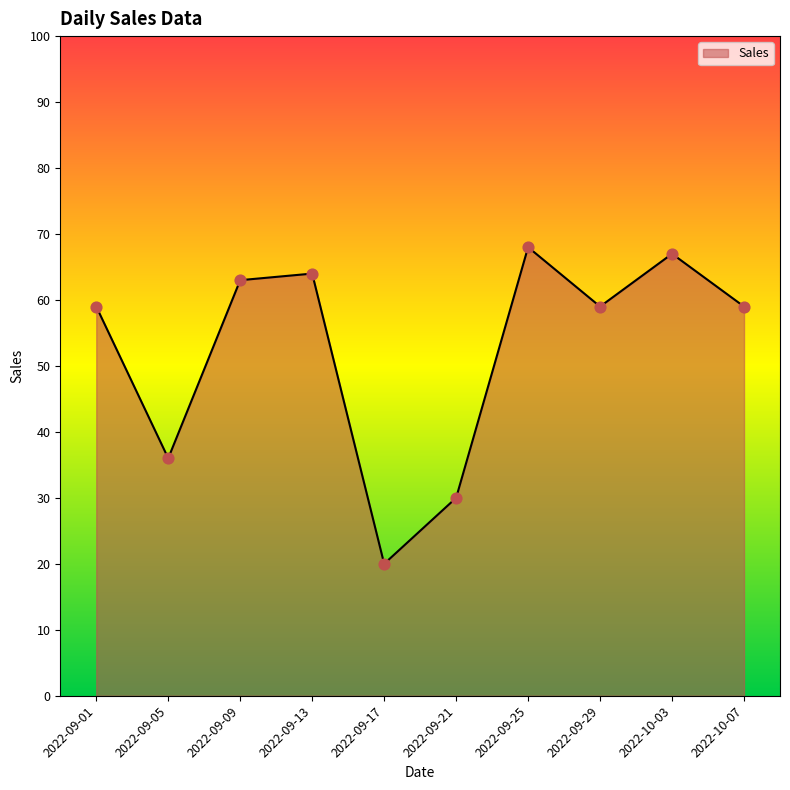

Which has a higher value, 2022-09-01 or 2022-10-03?

2022-10-03